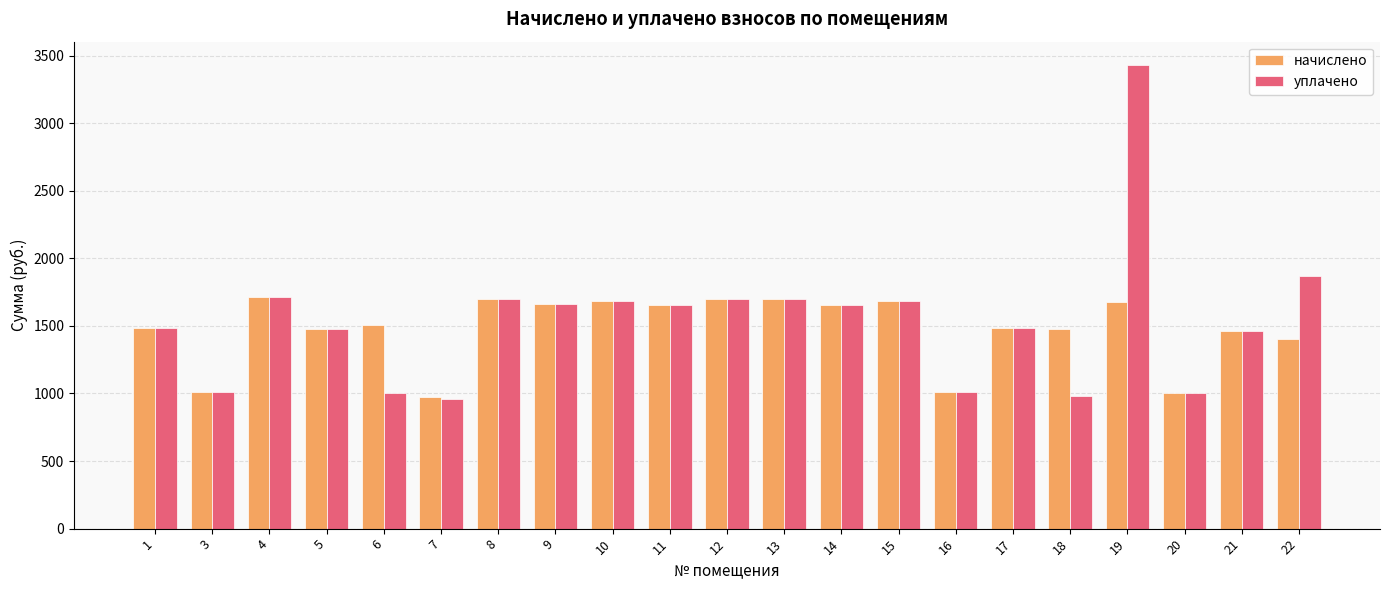

Between 6 and 11, which series saw the biggest shift?

уплачено